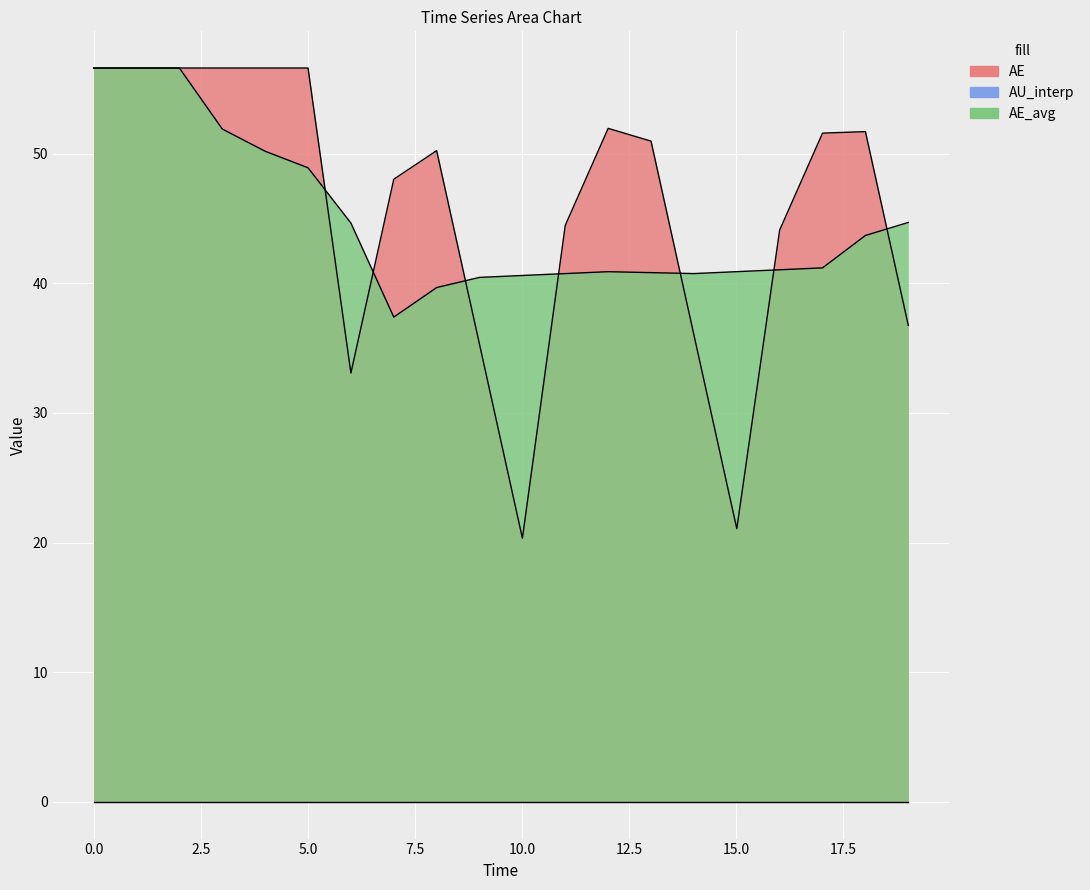

Does the chart display data point markers on the line(s)?

No